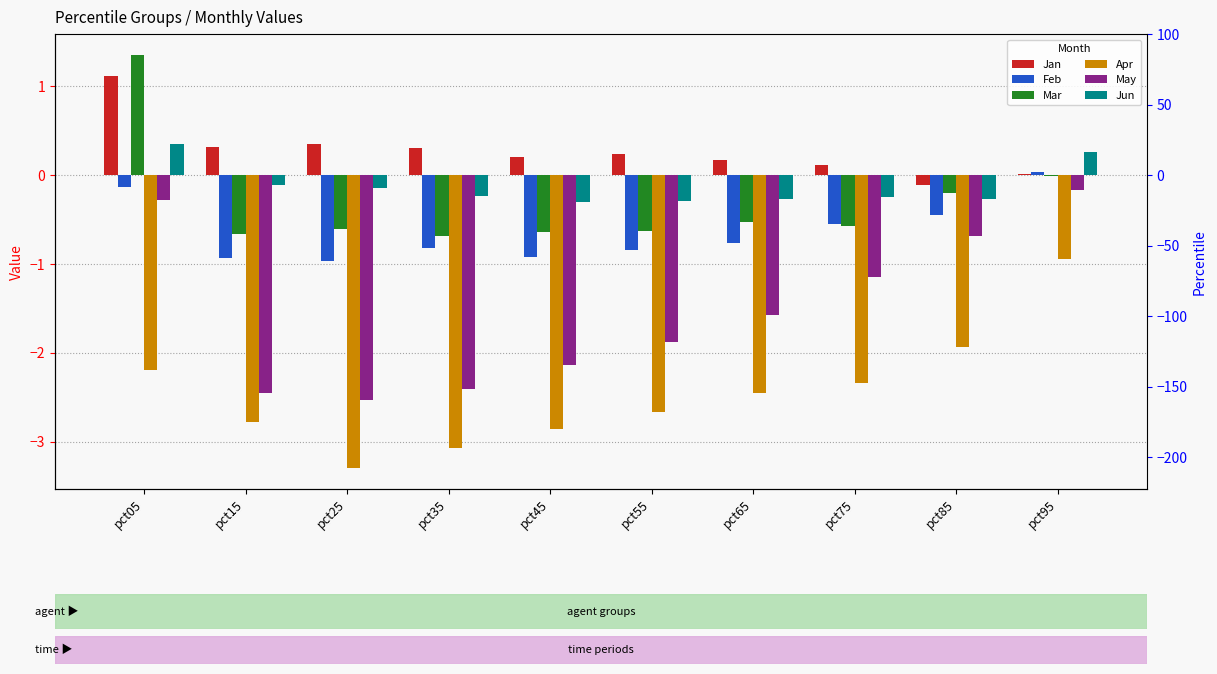

Which series changed the most between pct15 and pct95?

May